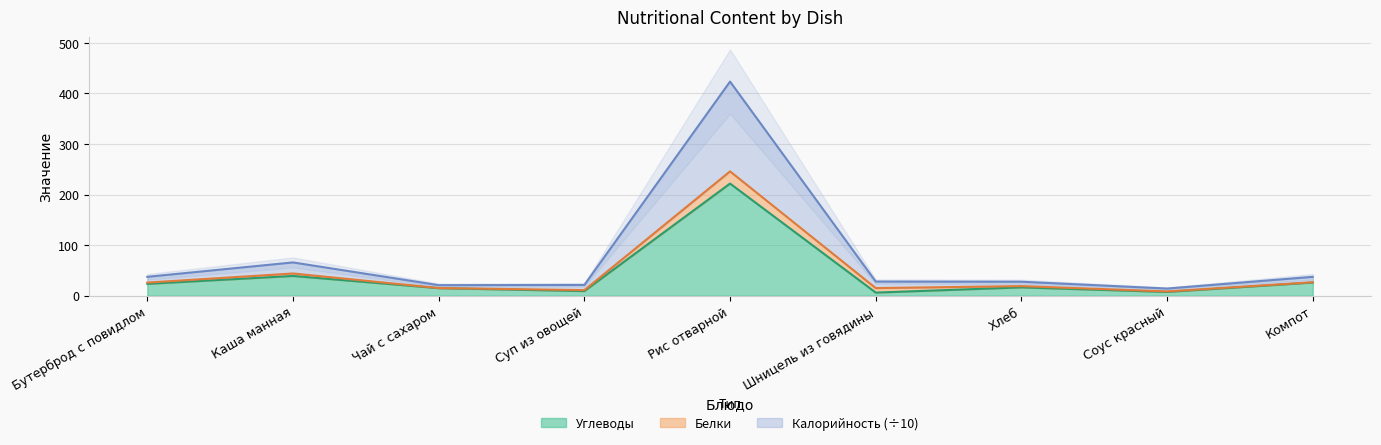

True or false: Калорийность and Углеводы cross at least once.

False